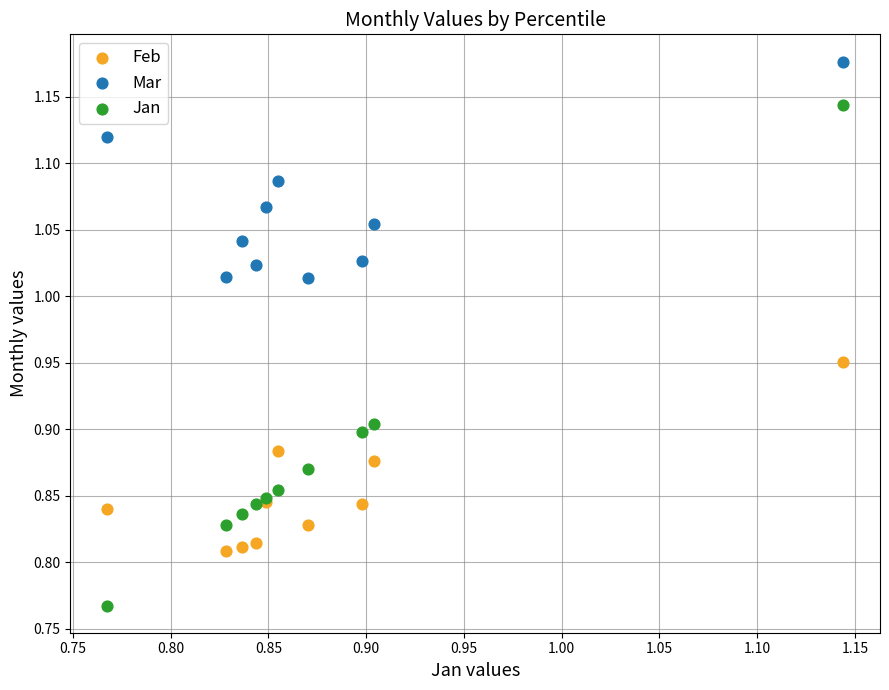

Which series has the largest Y range (max minus min)?

Jan